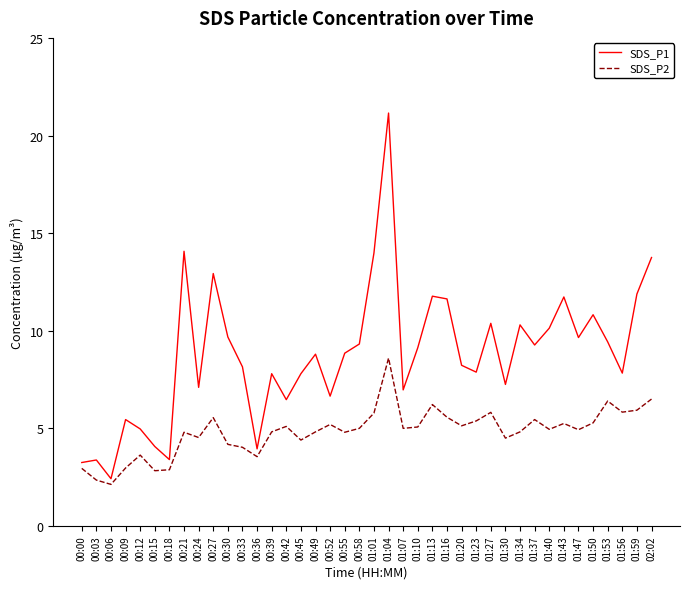

Is it true that SDS_P2 equals 1.3 at 00:27?

False